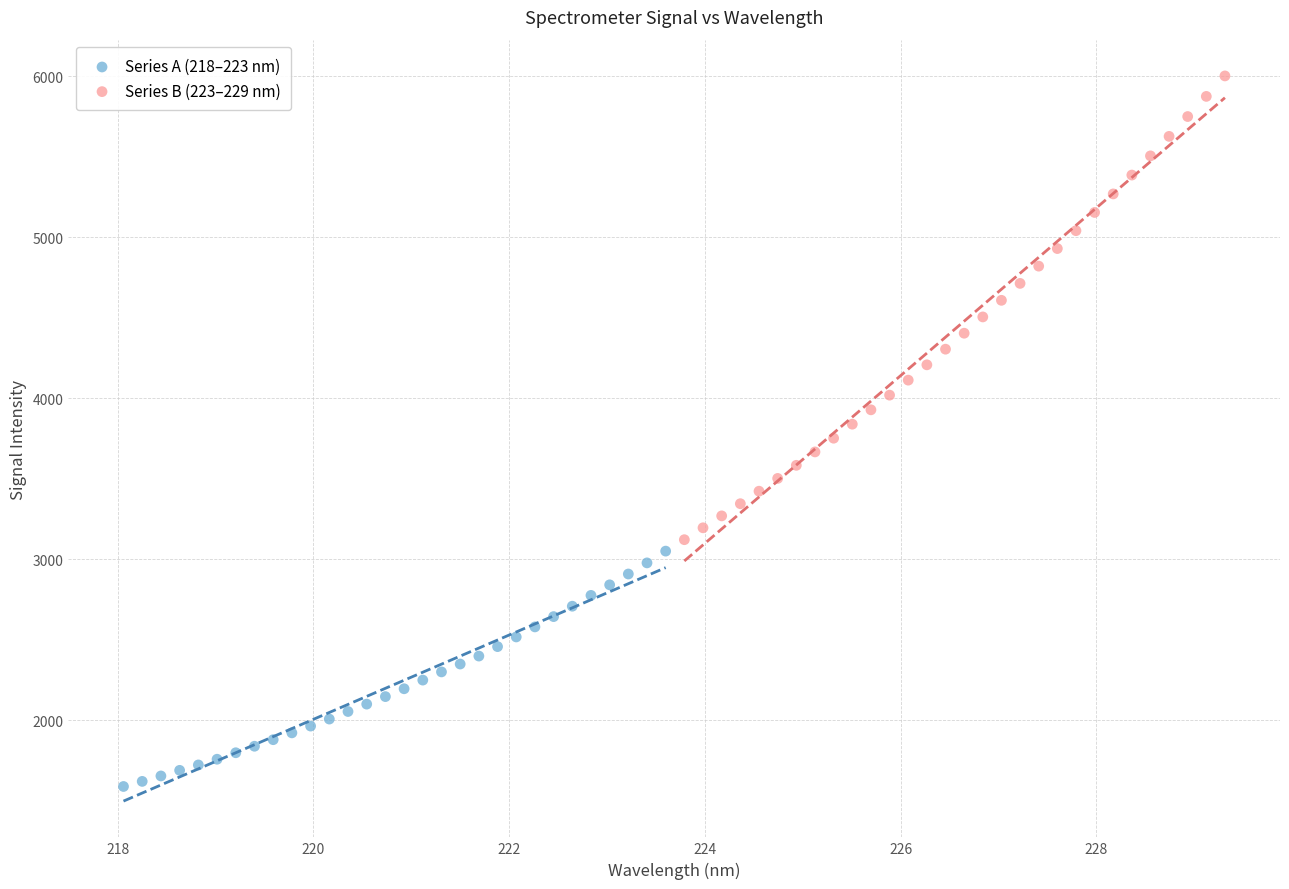

Which series reaches the minimum Y coordinate?

Series A (218–223 nm)